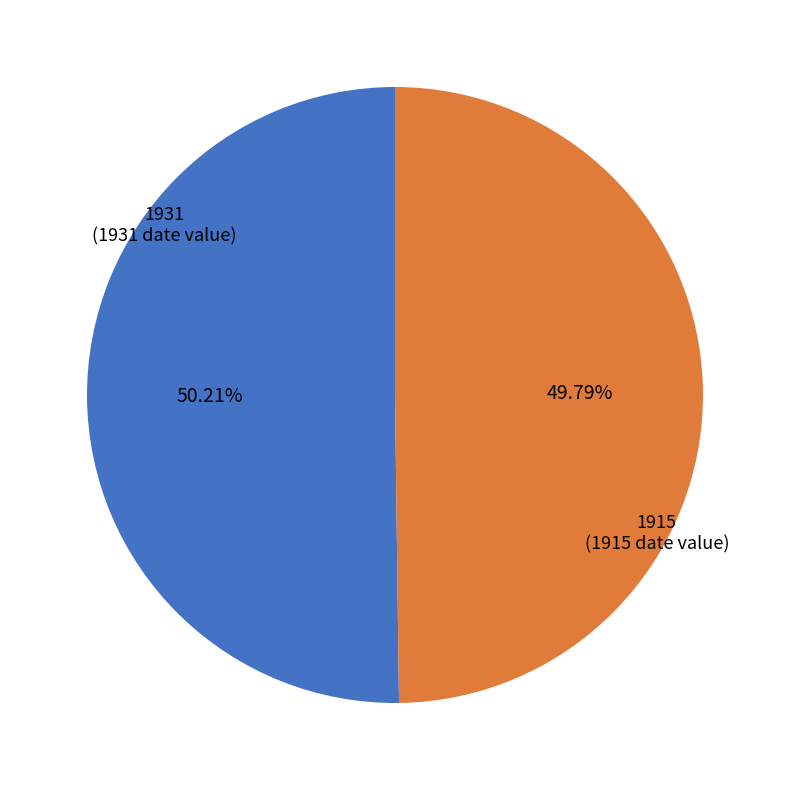

Is there a majority slice in this chart?

Yes